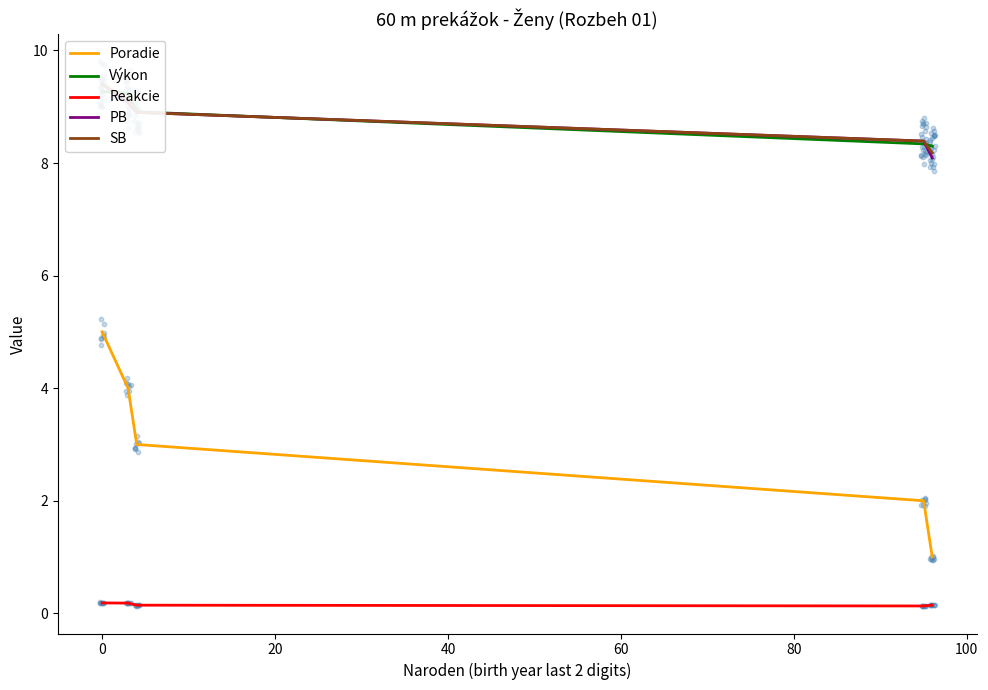

Which series reaches the minimum Y coordinate?

Reakcie